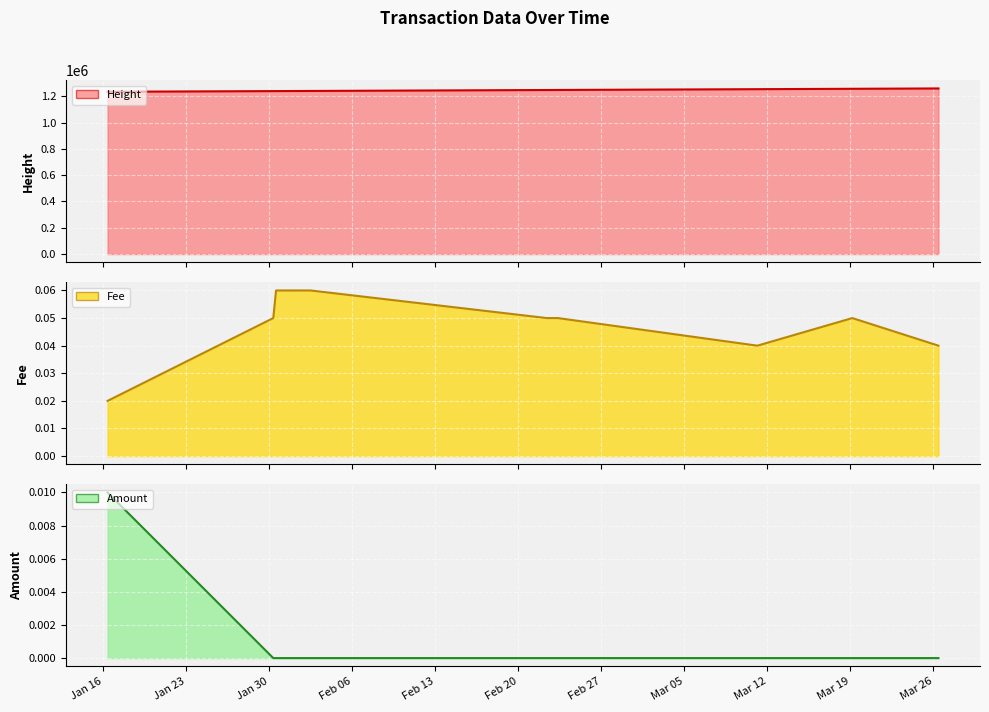

True or false: Amount line and Fee line cross at least once.

False